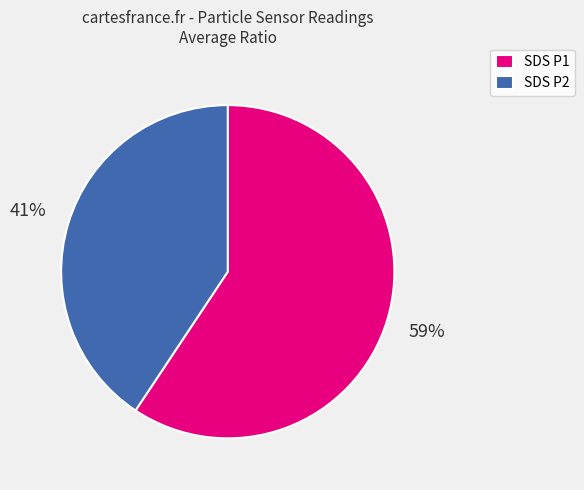

To the nearest percent, what is the average slice percentage?

50%